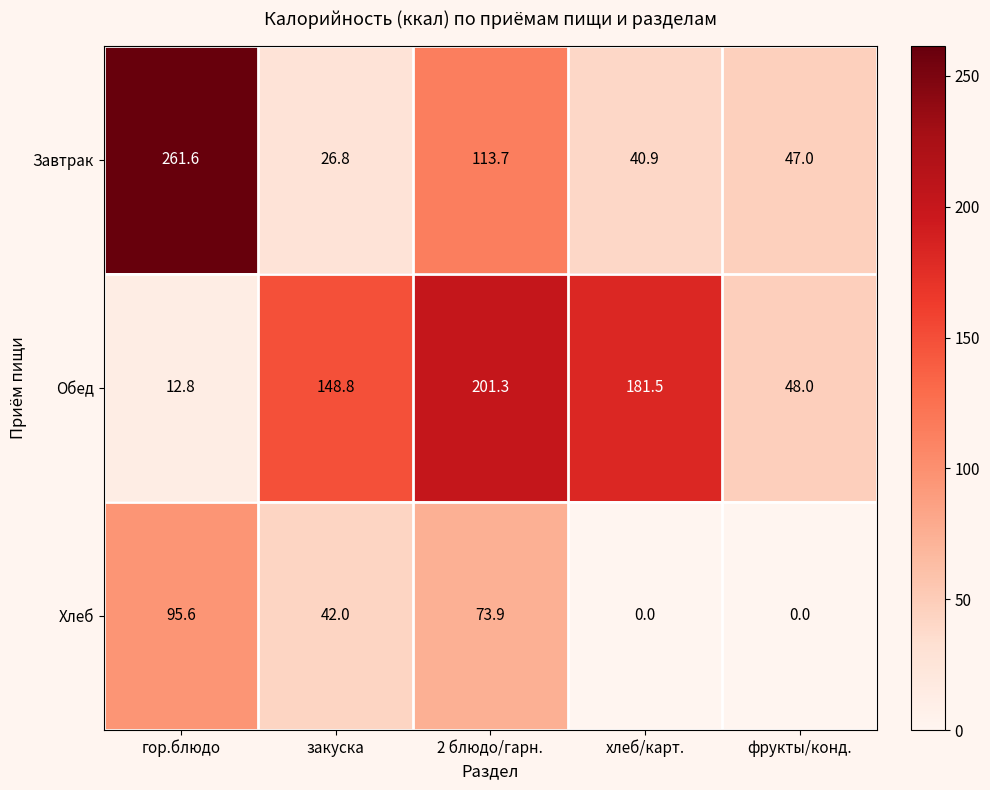

At which label is Завтрак closest to 144?

2 блюдо/гарн.